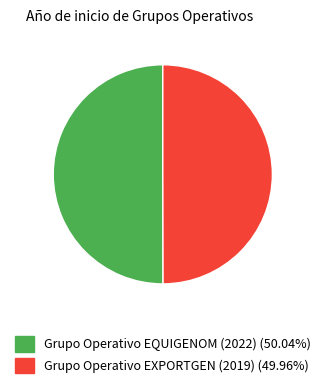

Do Grupo Operativo EXPORTGEN (2019) (49.96%) and Grupo Operativo EQUIGENOM (2022) (50.04%) together represent more than half of the pie?

Yes